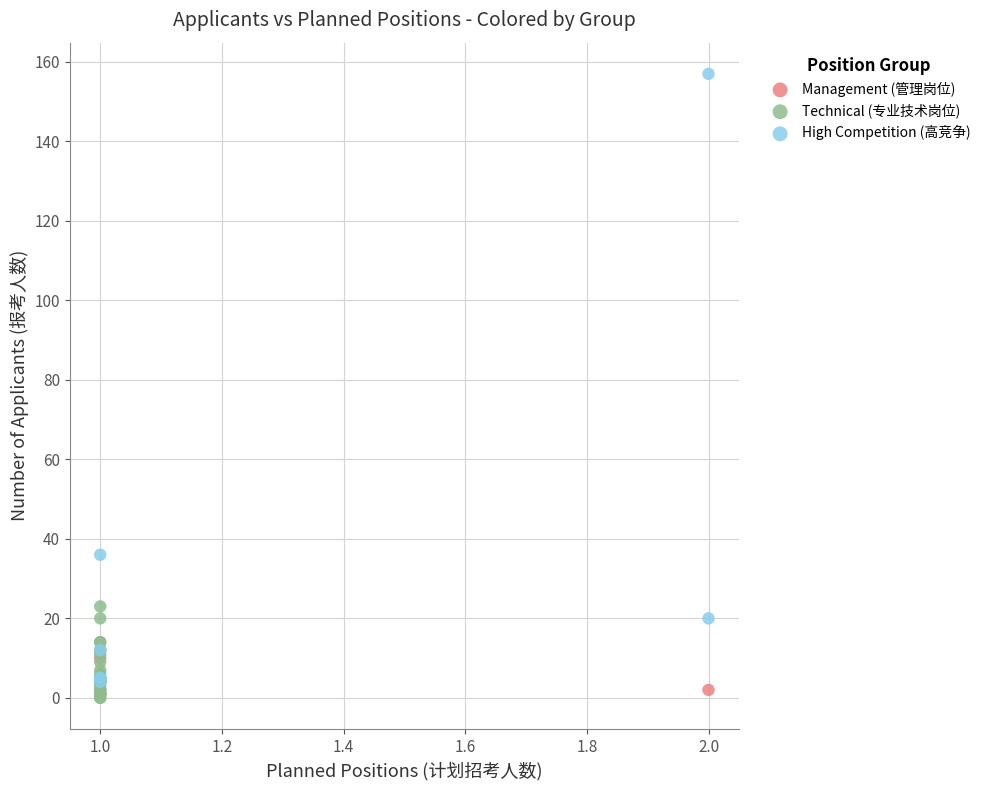

Which series reaches the maximum Y coordinate?

High Competition (高竞争)